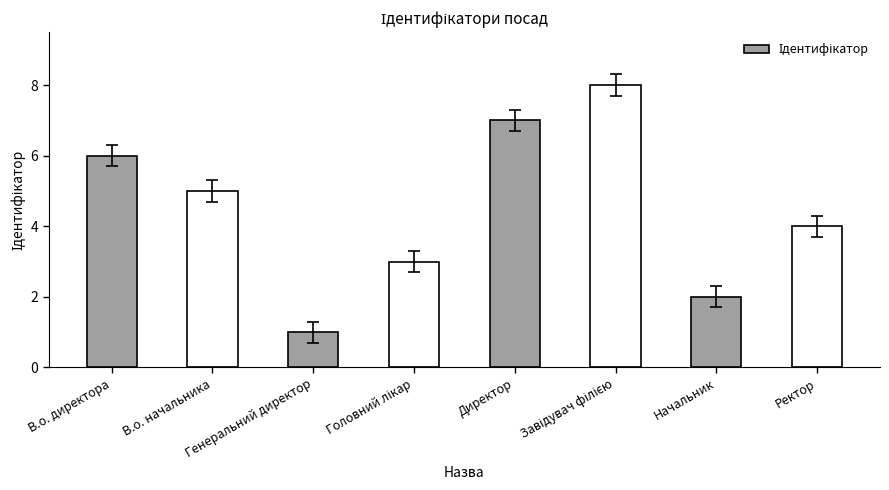

How many data points does each series have?

8